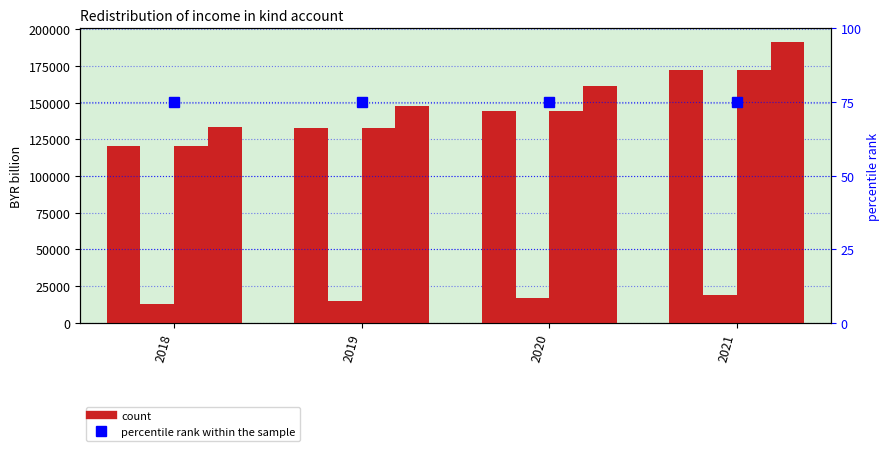

Between 2020 and 2021, which series saw the biggest shift?

Total